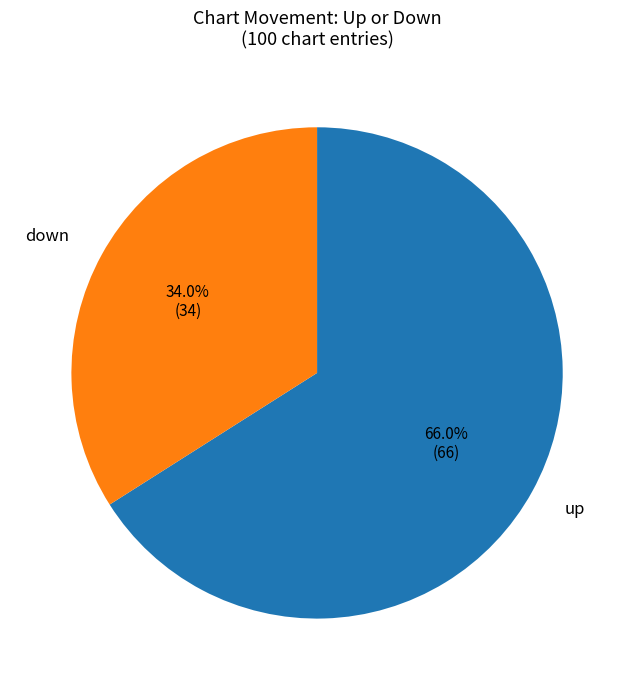

Which category has the biggest portion of the pie?

up